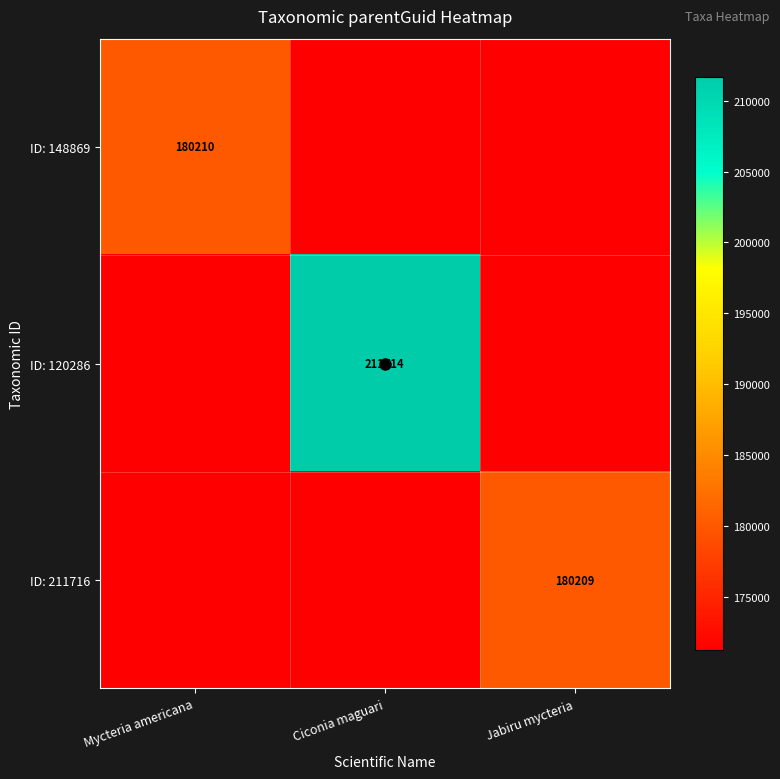

What is the total value across all series at Mycteria americana?

522607.1